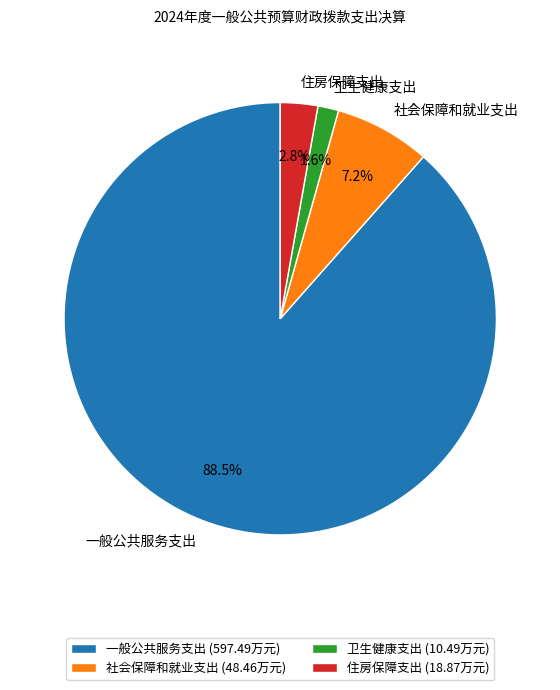

Is the sum of 住房保障支出 and 卫生健康支出 greater than half?

No